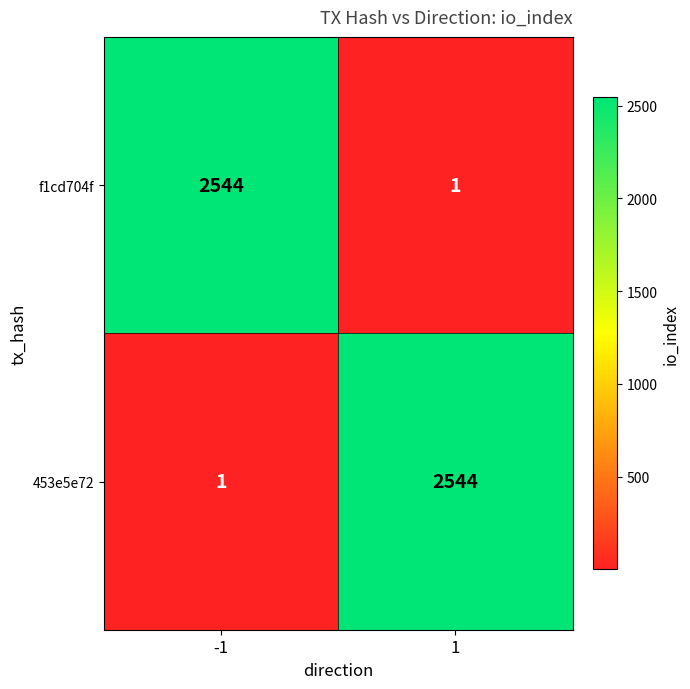

What is the maximum value for 453e5e72?

2544